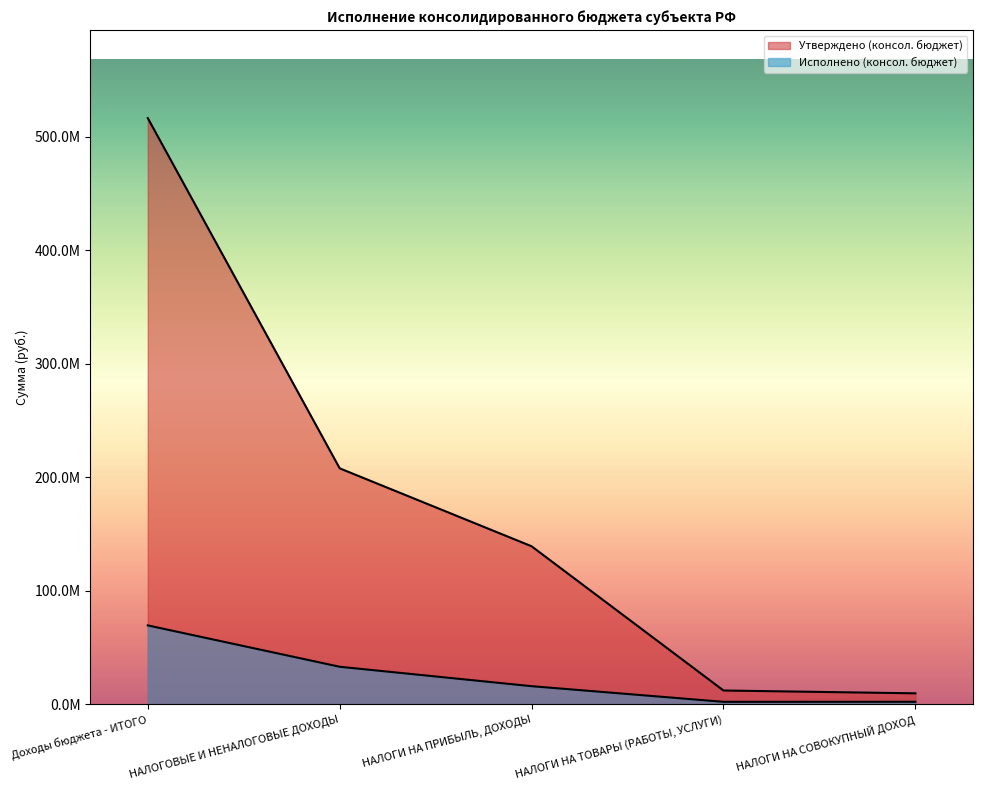

Does the chart have visible grid lines?

No